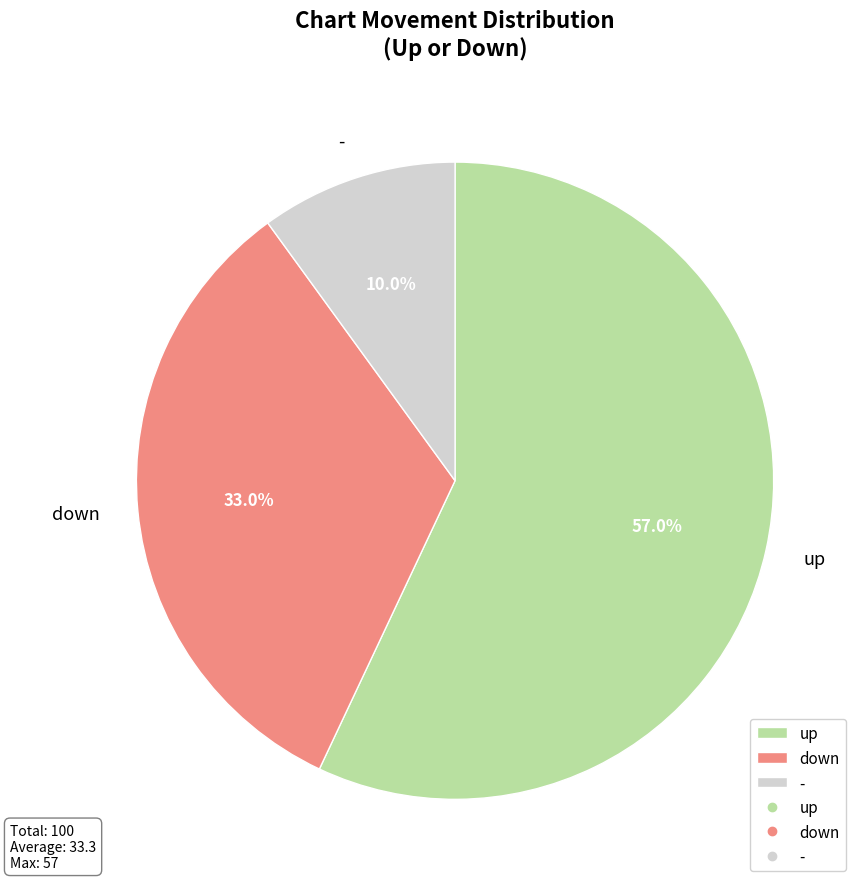

The - slice represents 16% of the pie. True or false?

False